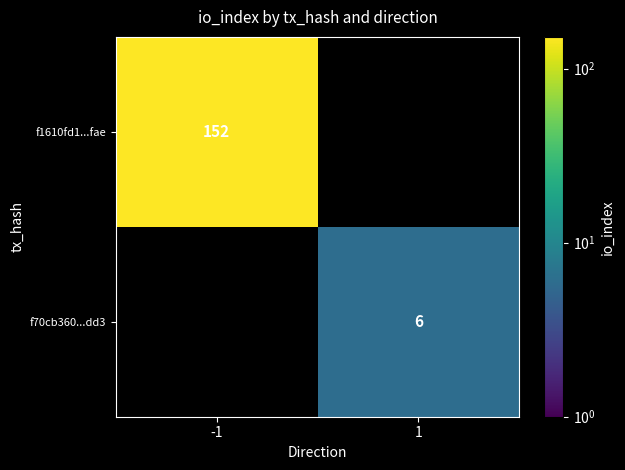

The value of f70cb360...dd3 at 1 is 6. True or false?

True